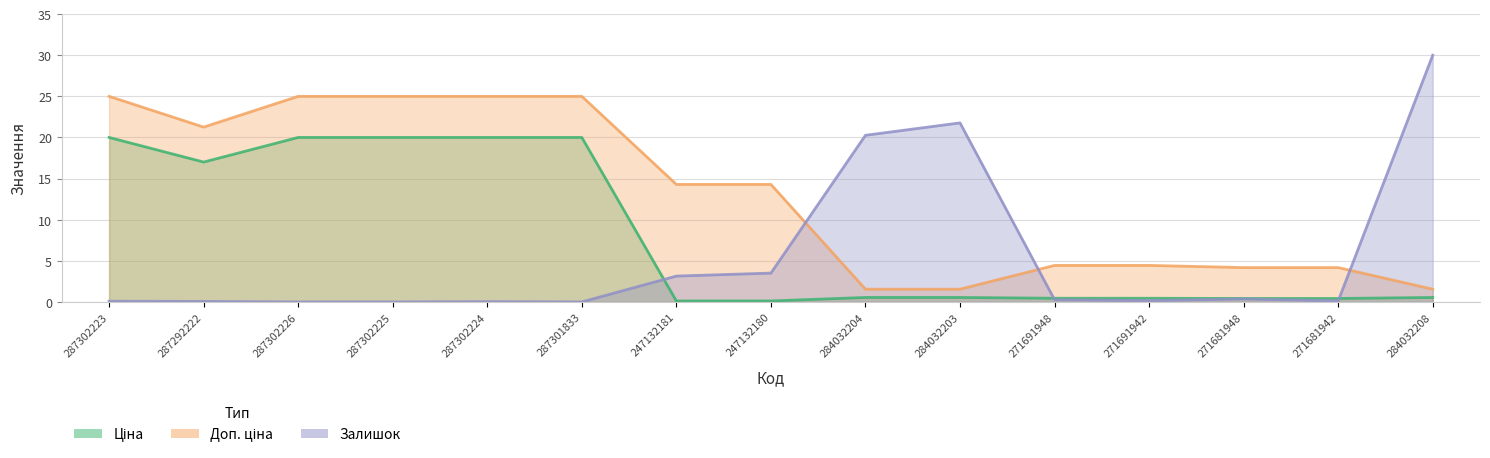

Reading left to right, extract all data points from this chart.

Ціна: 20.0	17.0	20.0	20.0	20.0	20.0	0.1	0.1	0.5	0.5	0.4	0.4	0.4	0.4	0.5
Доп. ціна: 25.0	21.3	25.0	25.0	25.0	25.0	14.3	14.3	1.5	1.5	4.4	4.4	4.2	4.2	1.5
Залишок: 0.1	0.1	0.0	0.0	0.0	0.0	3.1	3.5	20.3	21.8	0.3	0.2	0.4	0.1	30.0